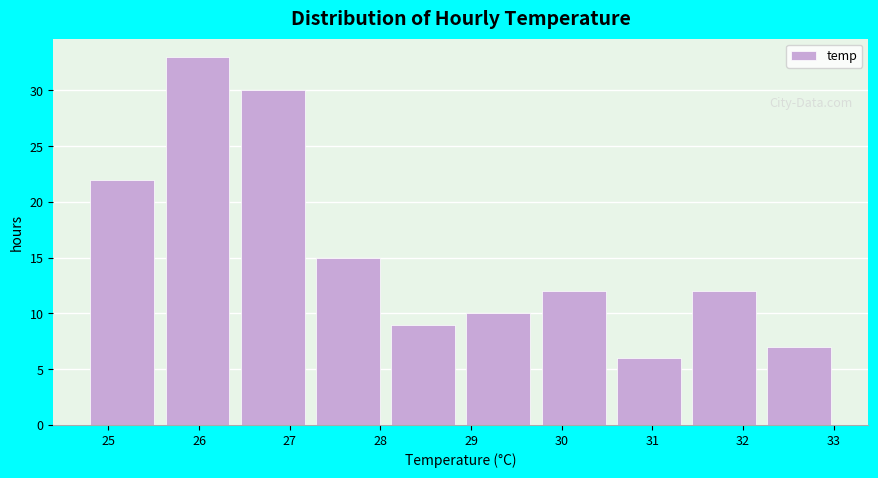

Which range on the x-axis has the tallest bar?

25.63 to 26.46